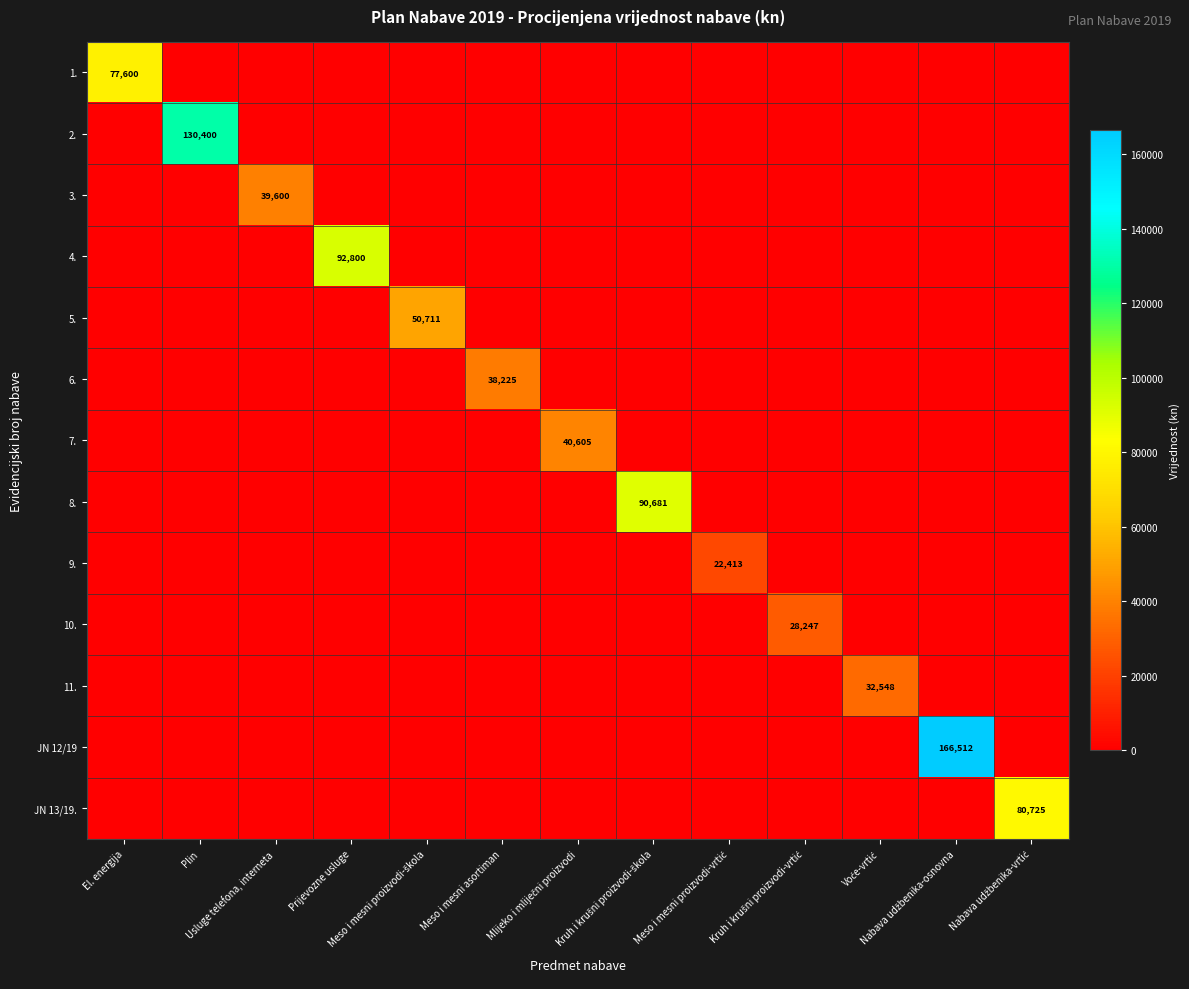

What is the difference between the maximum and second lowest values in the JN 12/19 series?

166512.5